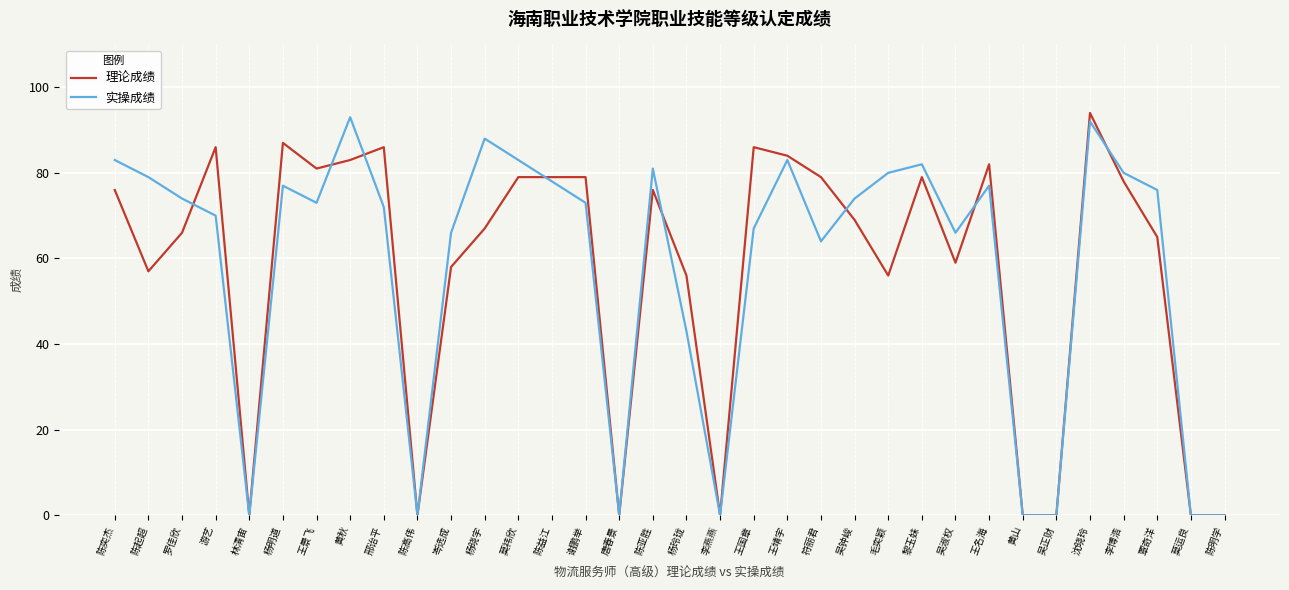

At which category does 理论成绩 reach its first local valley?

陈起超